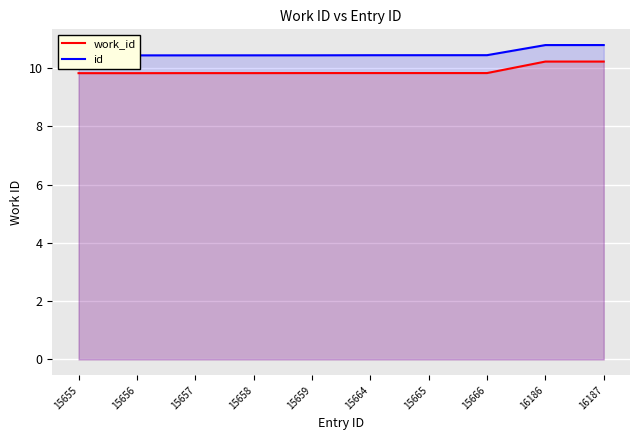

What is the lowest value of the id series?

10.4